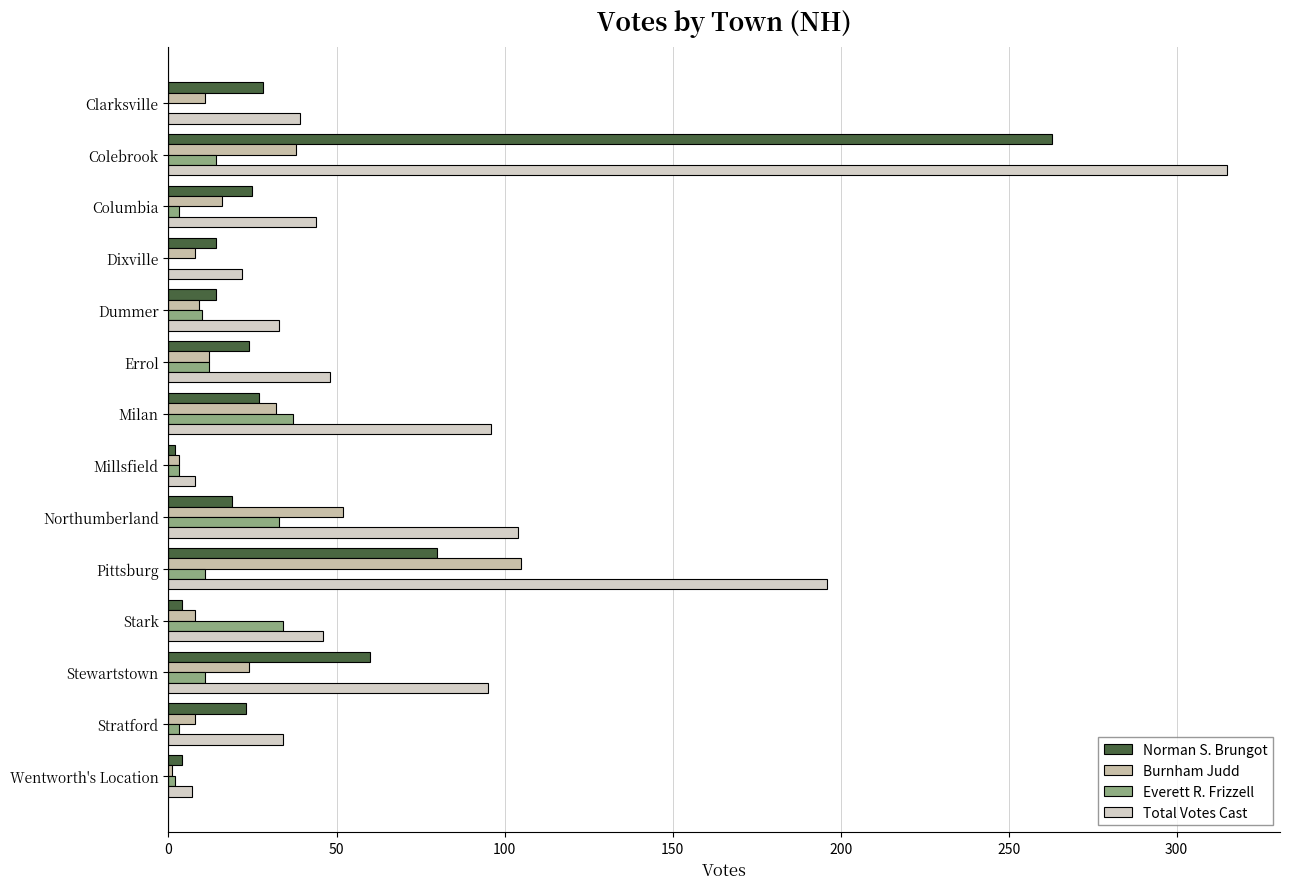

Count the number of data series in this chart.

4